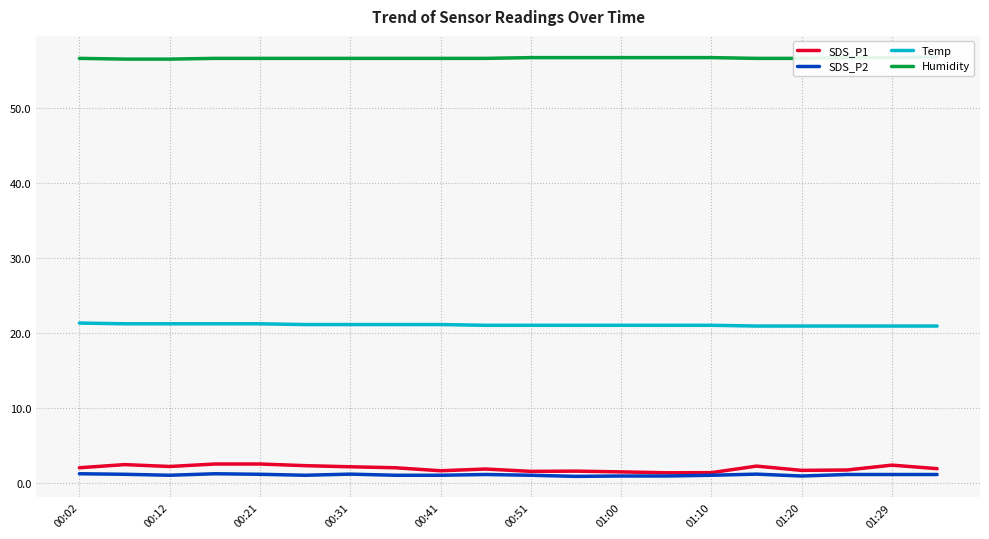

True or false: SDS_P2 and Temp cross at least once.

False